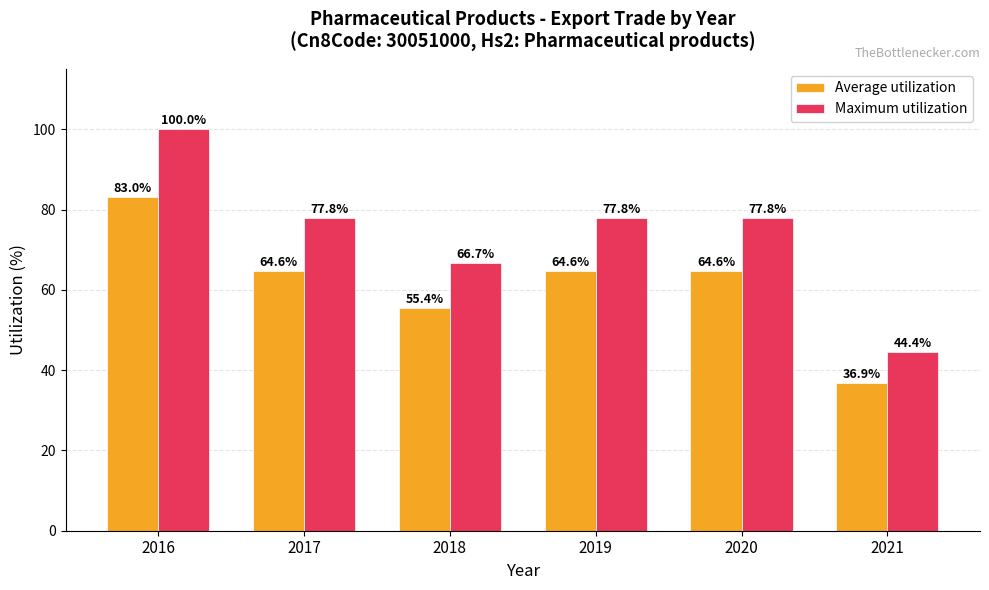

At which label is Maximum utilization closest to 72?

2018